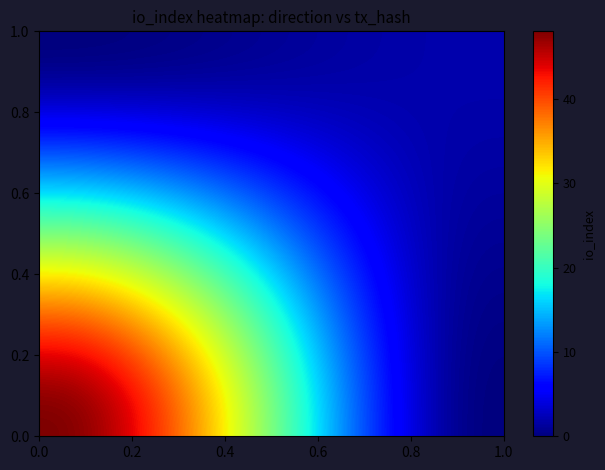

How many data points does each series have?

20